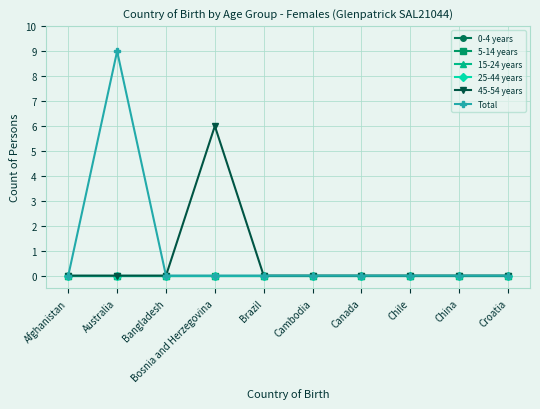

List the labels in order of 15-24 years value, largest first.

Afghanistan, Australia, Bangladesh, Bosnia and Herzegovina, Brazil, Cambodia, Canada, Chile, China, Croatia